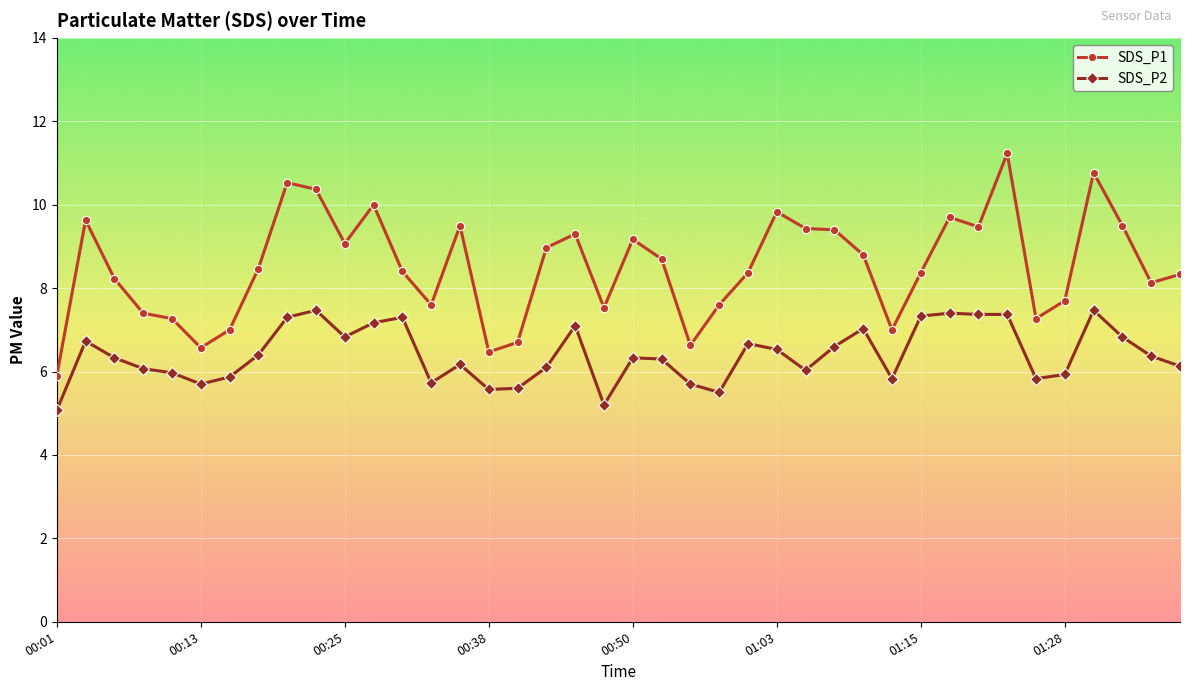

List the series in order of their peak value, highest first.

SDS_P1, SDS_P2